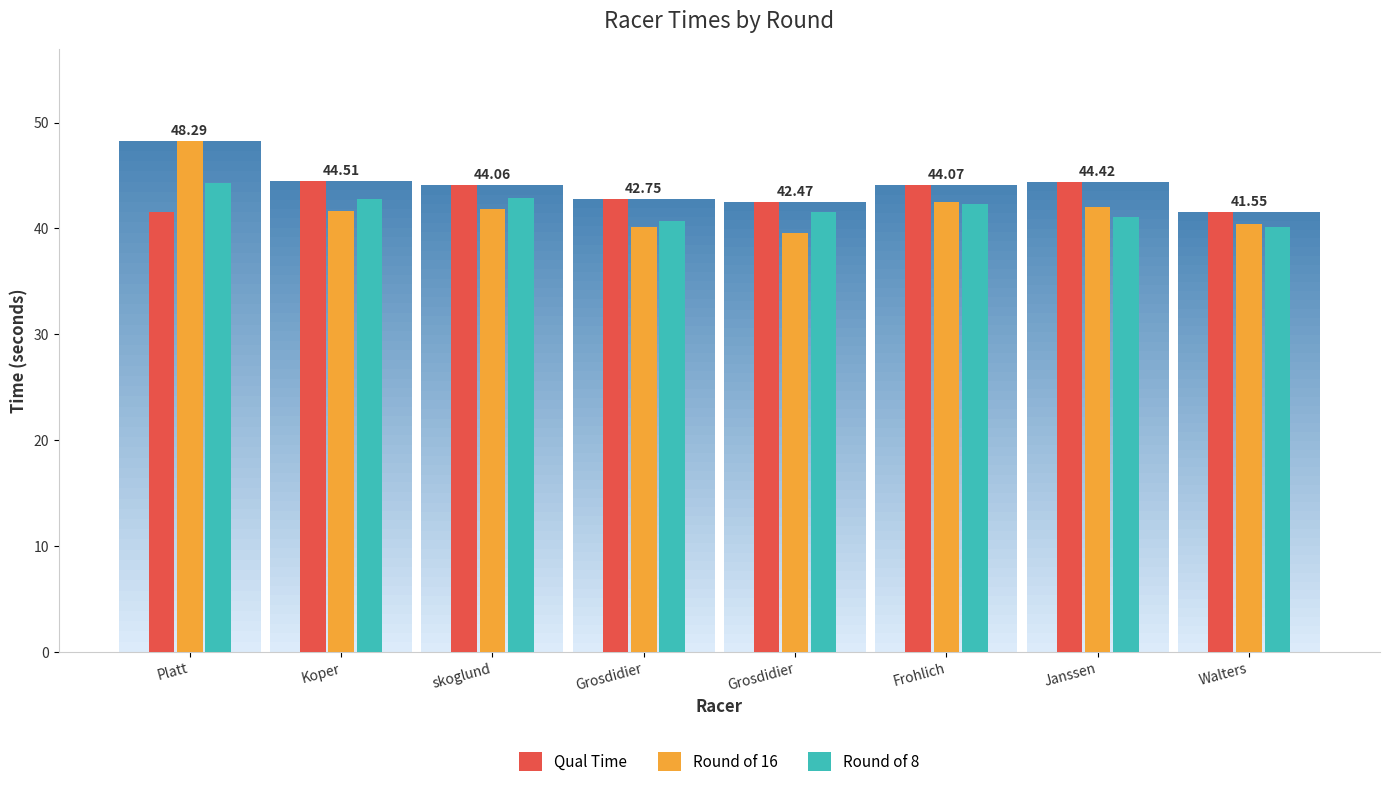

At Platt, list the series in order from smallest to largest.

Qual Time, Round of 8, Round of 16